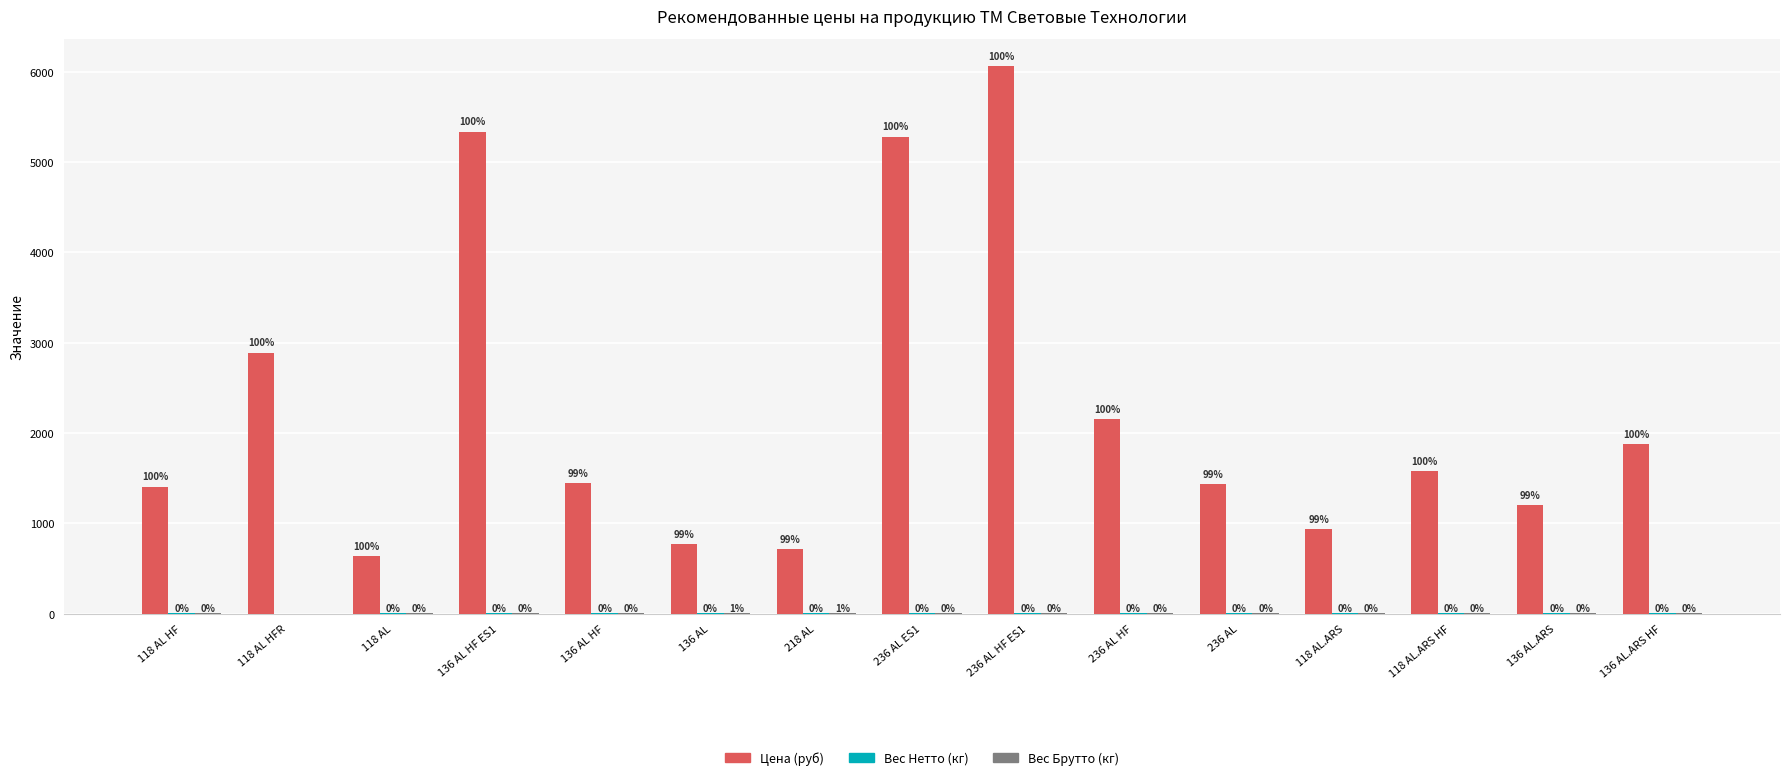

At which category is the sum across all series the highest?

236 AL HF ES1